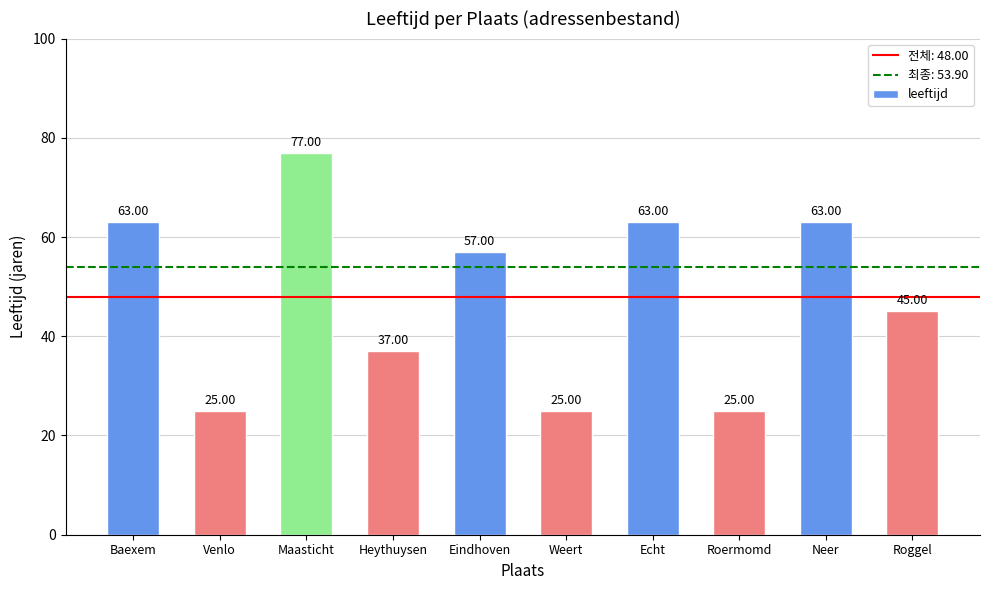

Where does the data first go above 57?

Baexem